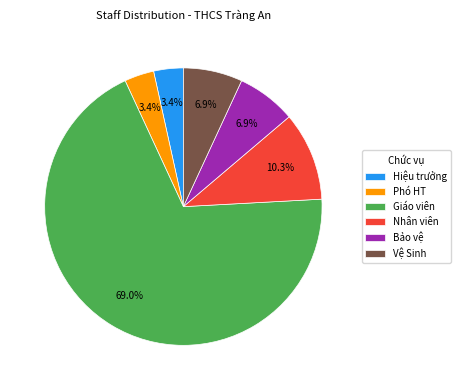

Is Giáo viên the majority of the pie?

Yes